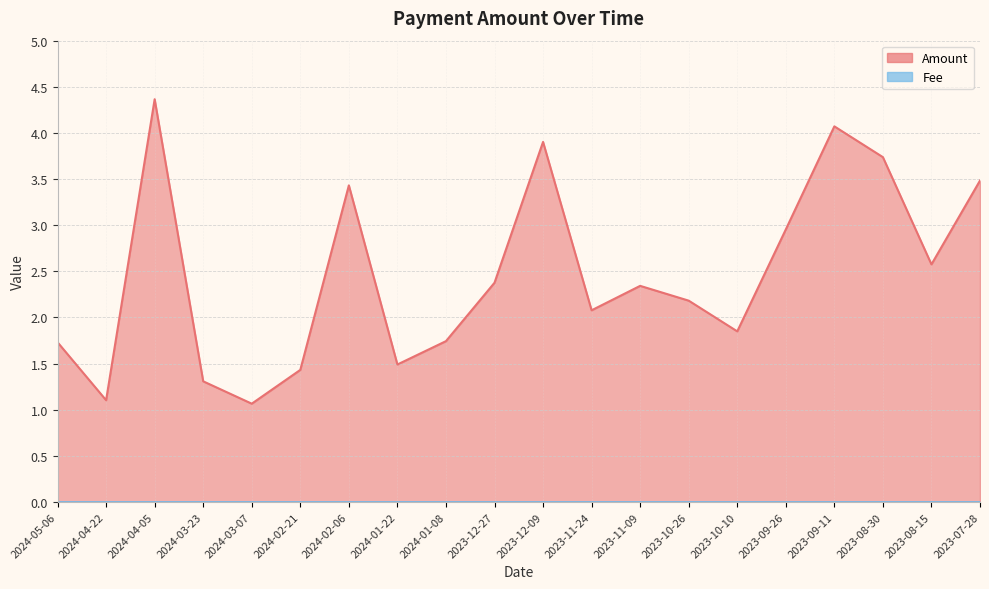

Approximately how many times larger is the value at 2024-01-22 compared to 2023-10-26?

0.7